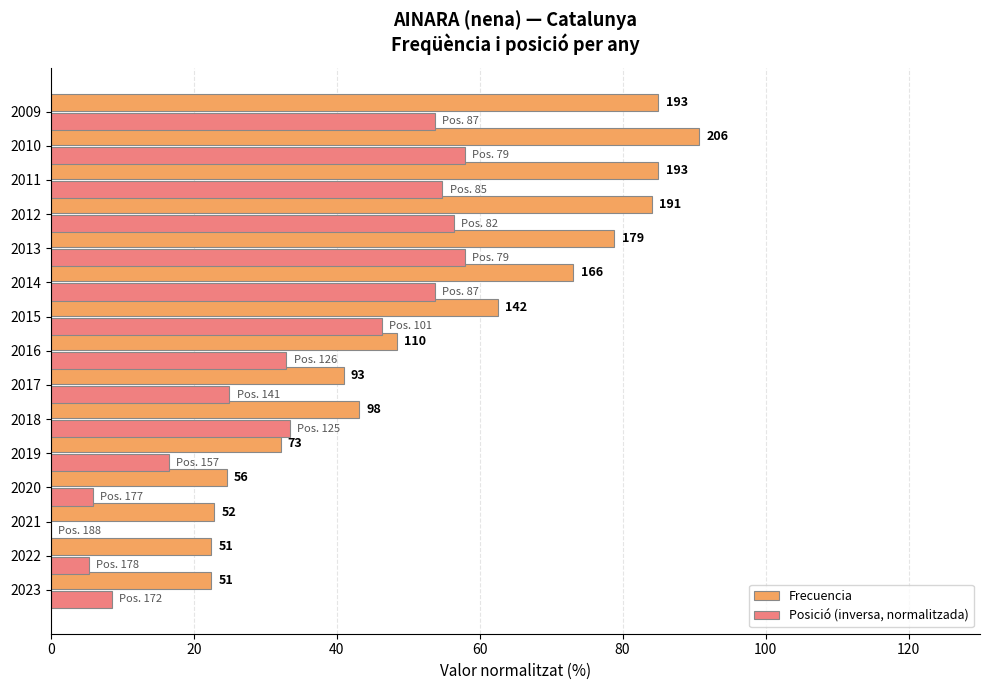

What are all the series names shown in the legend?

Frecuencia, Posició (inversa, normalitzada)